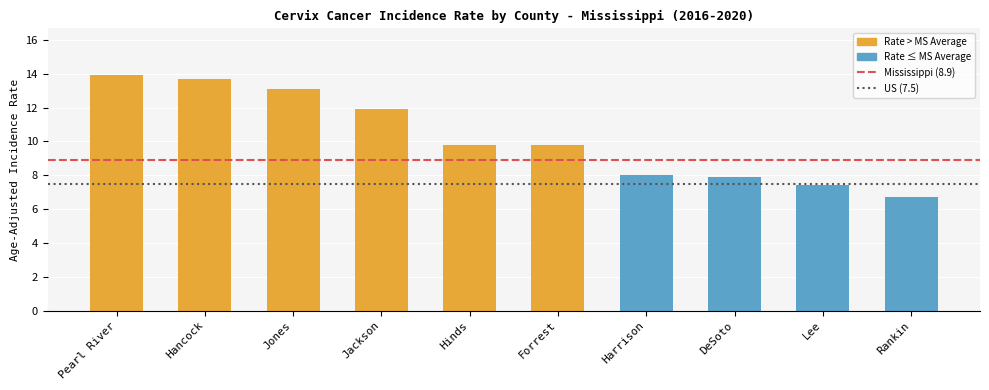

What is the ratio of the value at Harrison to the value at Jackson?

0.7